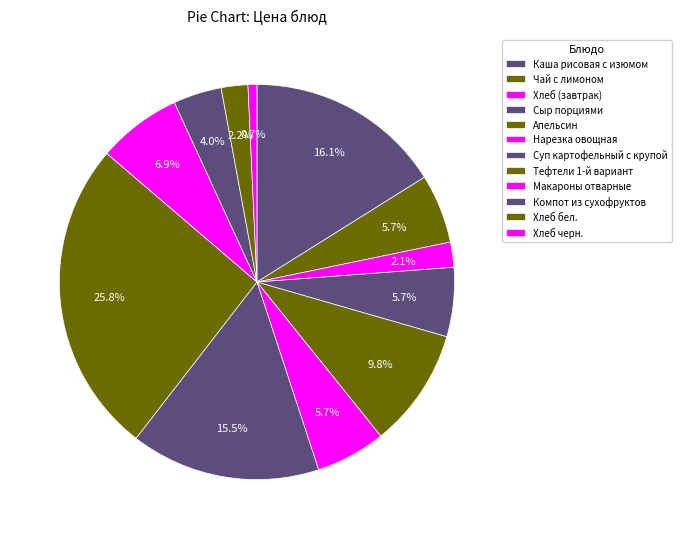

Rank the categories by value from lowest to highest.

Хлеб черн., Хлеб (завтрак), Хлеб бел., Компот из сухофруктов, Чай с лимоном, Сыр порциями, Нарезка овощная, Макароны отварные, Апельсин, Суп картофельный с крупой, Каша рисовая с изюмом, Тефтели 1-й вариант